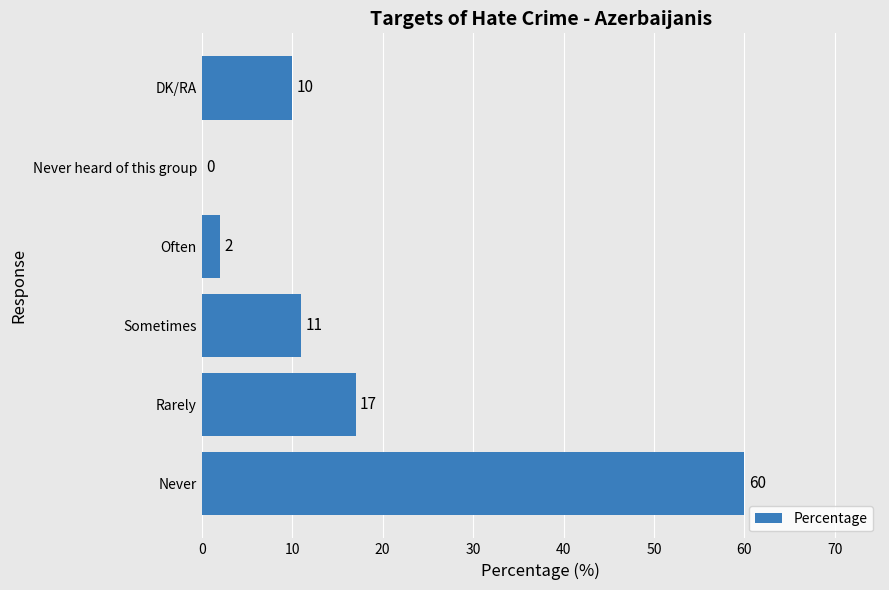

Where is the data nearest to the value 30?

Rarely